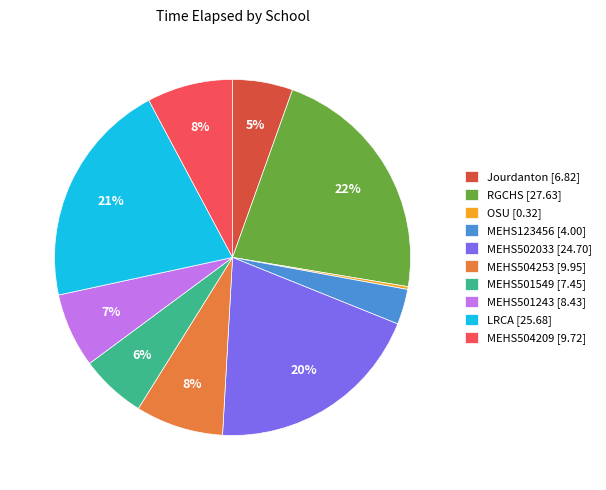

Is the sum of MEHS504253 [9.95] and RGCHS [27.63] greater than half?

No